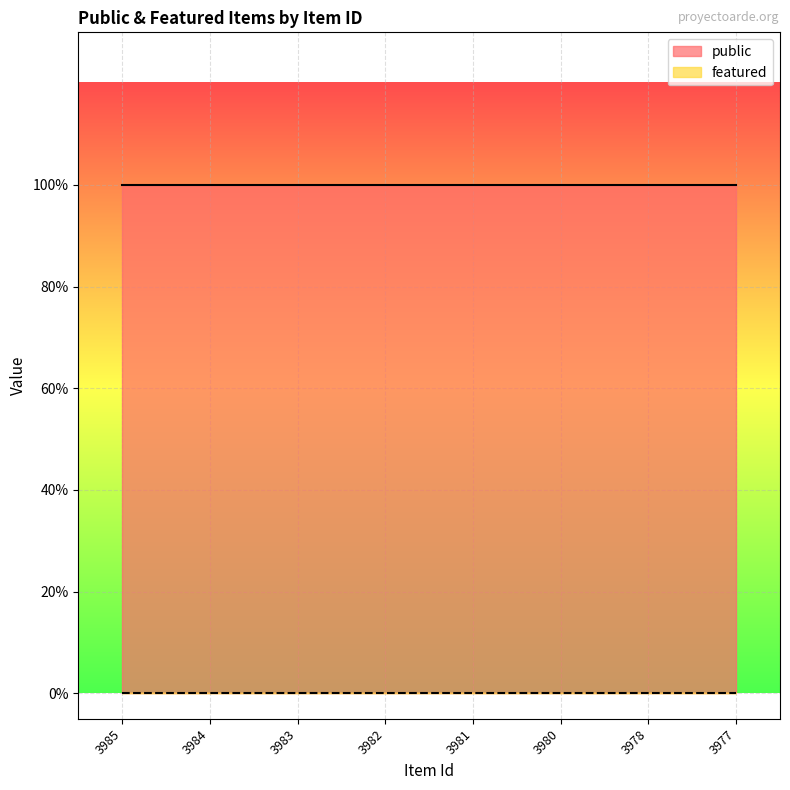

What is the highest value of the public series?

1